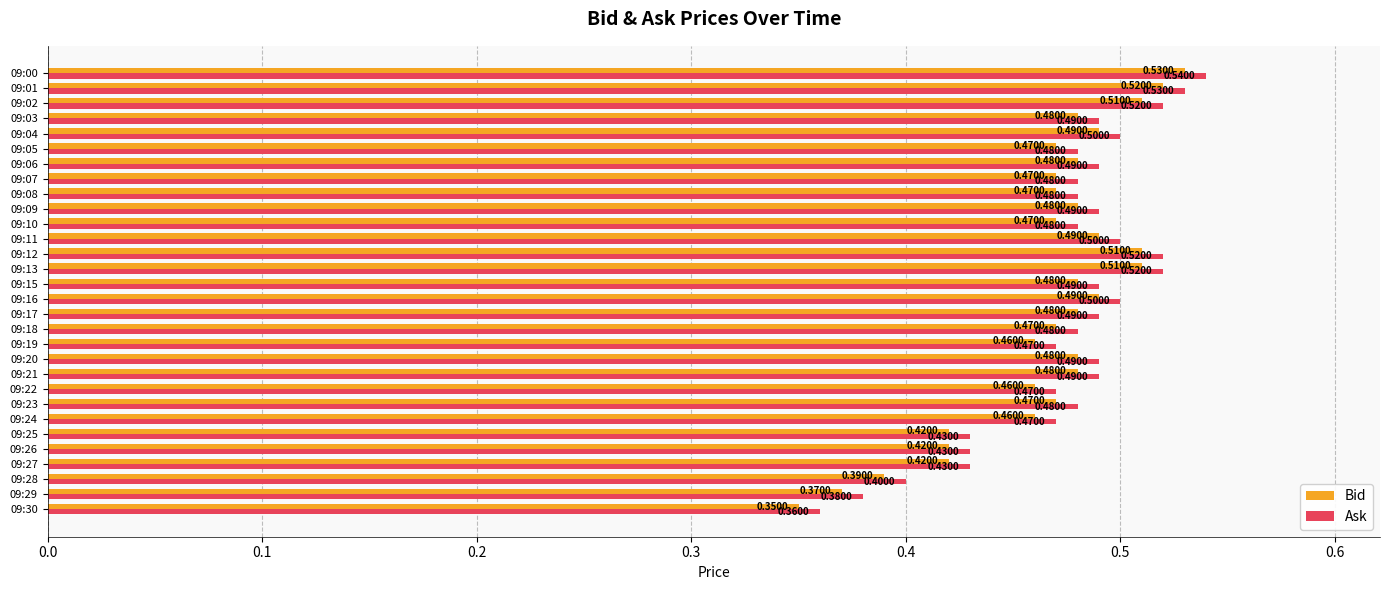

At how many categories does at least one series exceed 0?

30